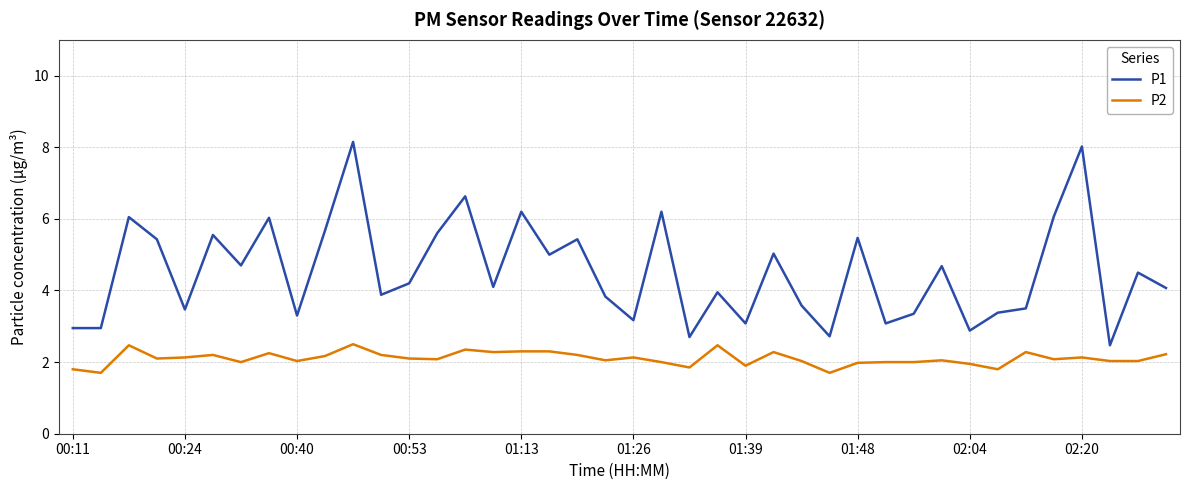

List the series in order of their peak value, lowest first.

P2, P1